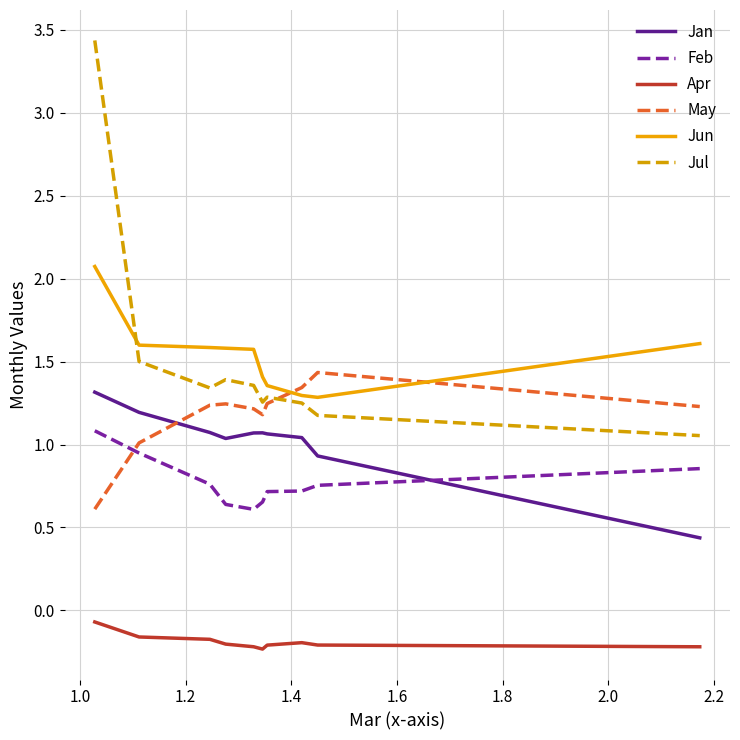

Which series has the largest range (max minus min)?

Jul